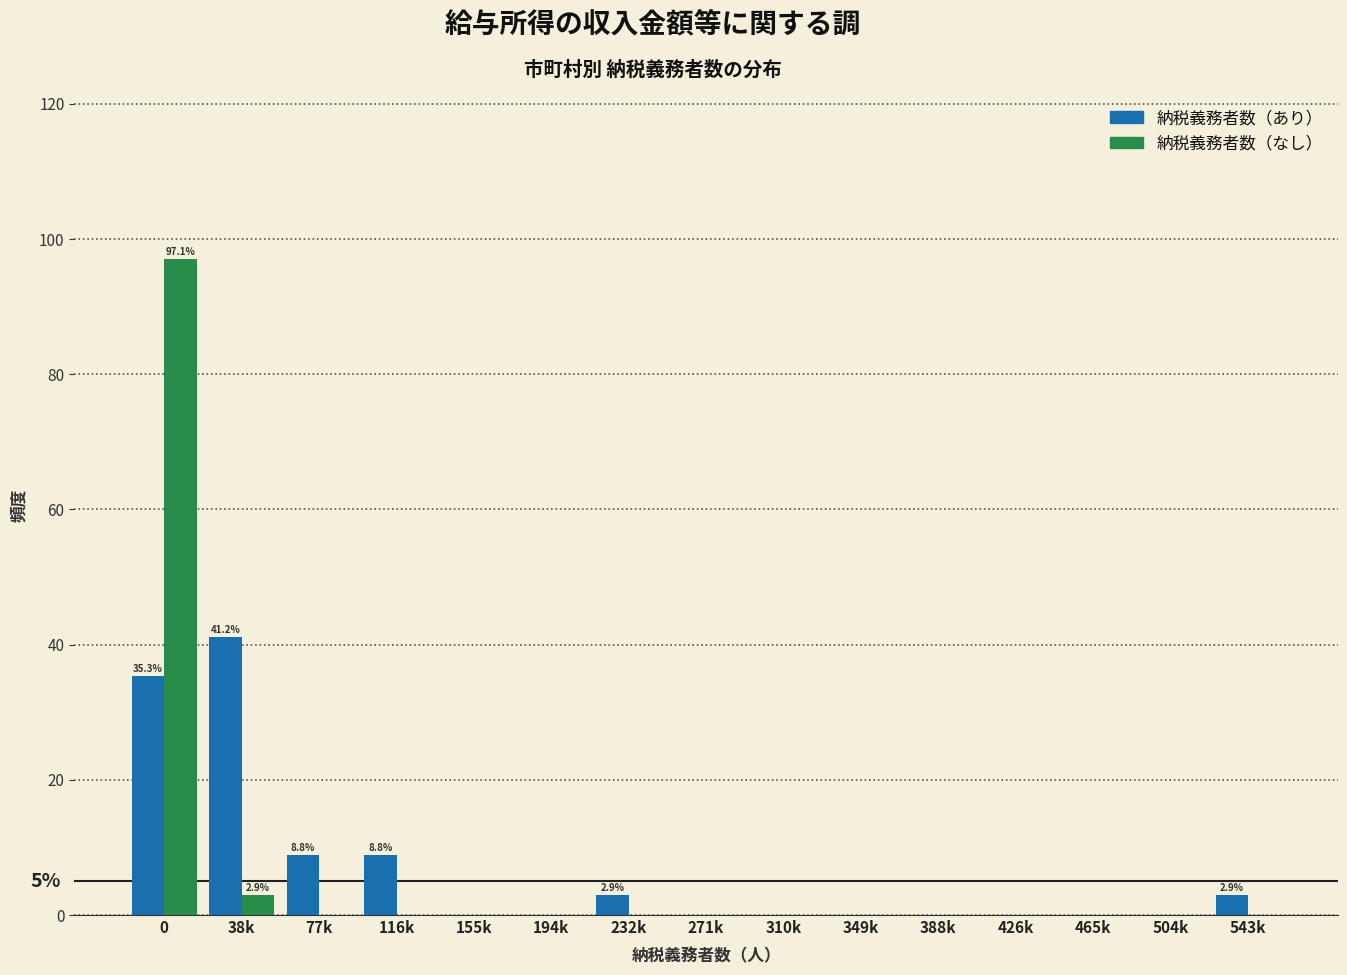

Reading left to right, transcribe all the data shown in this chart.

納税義務者数（あり）: 0=35.3	38k=41.2	77k=8.8	116k=8.8	155k=0.0	194k=0.0	232k=2.9	271k=0.0	310k=0.0	349k=0.0	388k=0.0	426k=0.0	465k=0.0	504k=0.0	543k=2.9
納税義務者数（なし）: 0=97.1	38k=2.9	77k=0.0	116k=0.0	155k=0.0	194k=0.0	232k=0.0	271k=0.0	310k=0.0	349k=0.0	388k=0.0	426k=0.0	465k=0.0	504k=0.0	543k=0.0